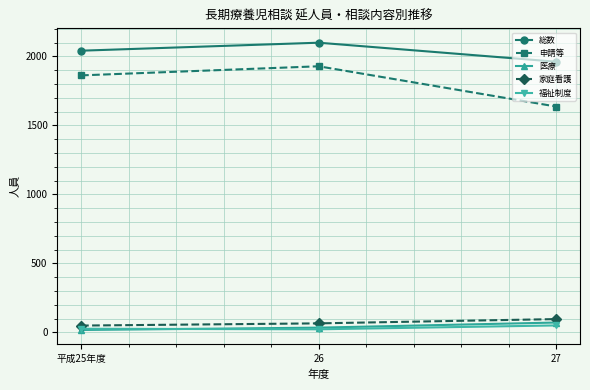

The 申請等 series shows 648 at 27. True or false?

False